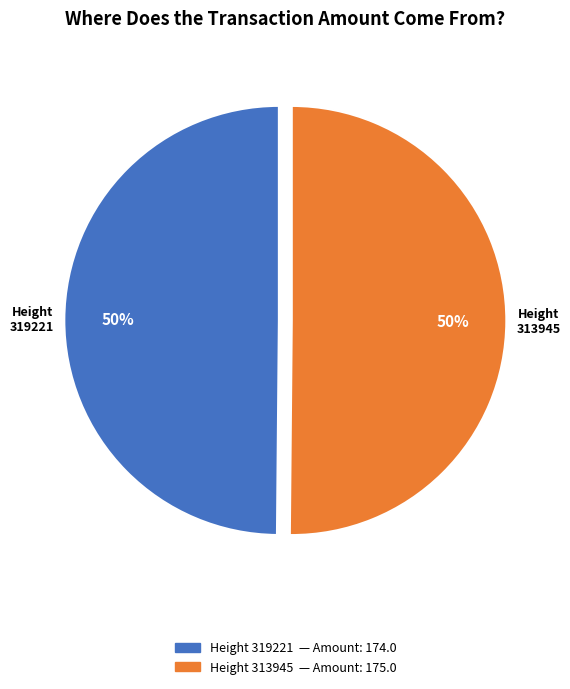

To the nearest percent, what is the average slice percentage?

50%